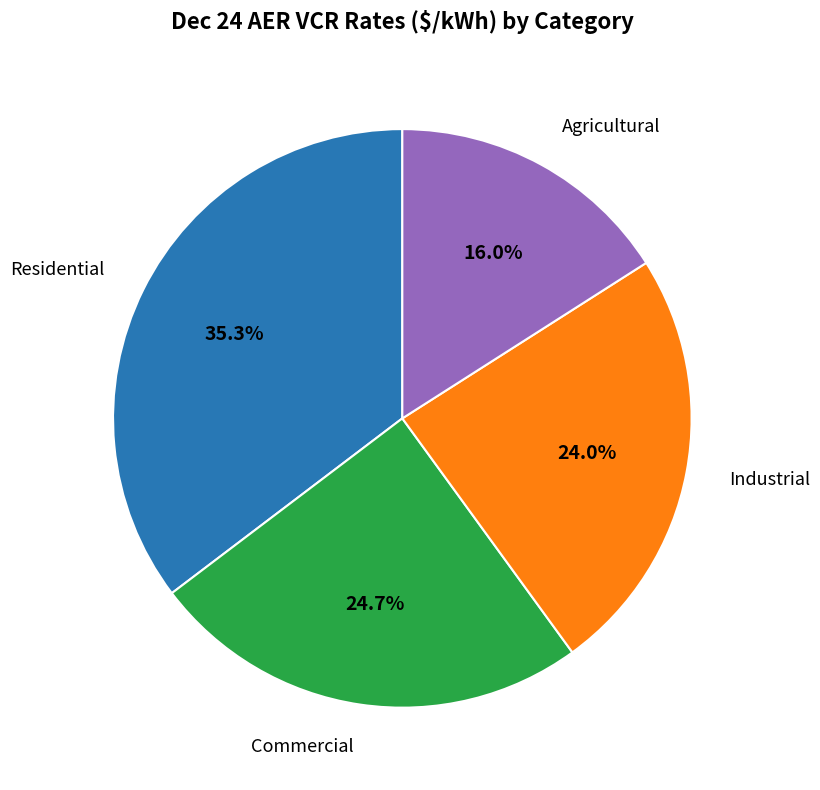

What is the total percentage of Agricultural and Residential?

51.3%